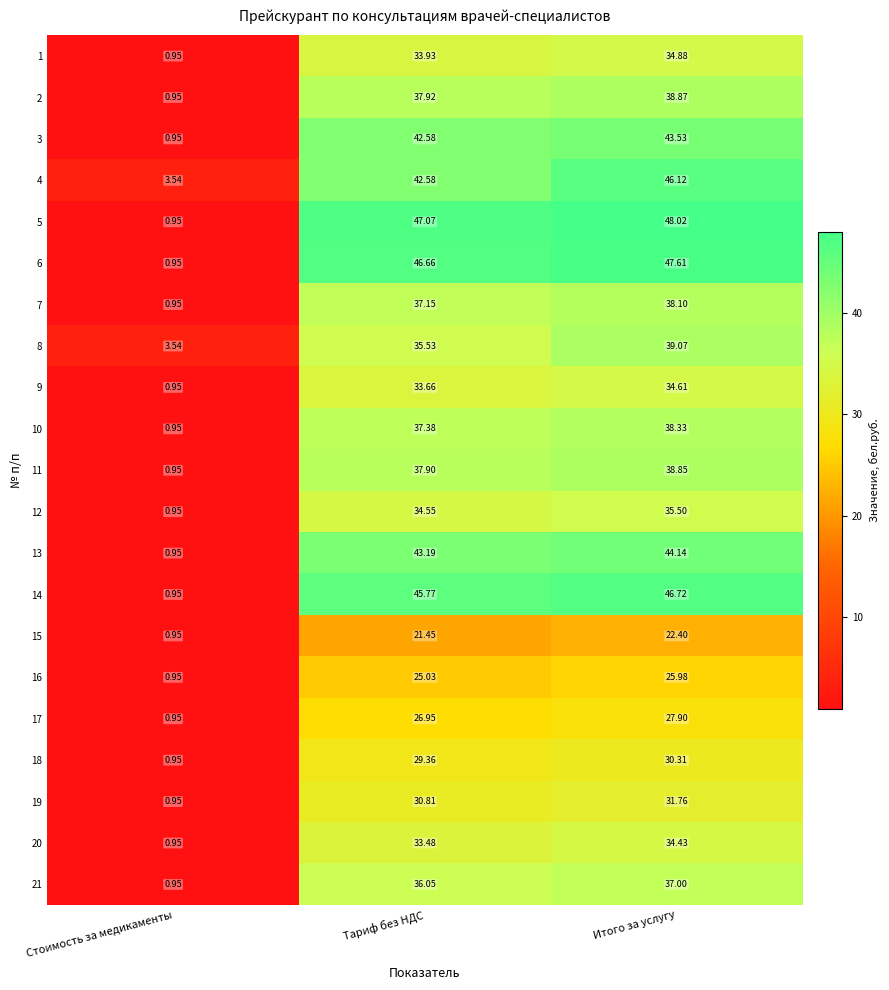

Is the value of 3 at Стоимость за медикаменты greater than the value of 8 at Итого за услугу?

No